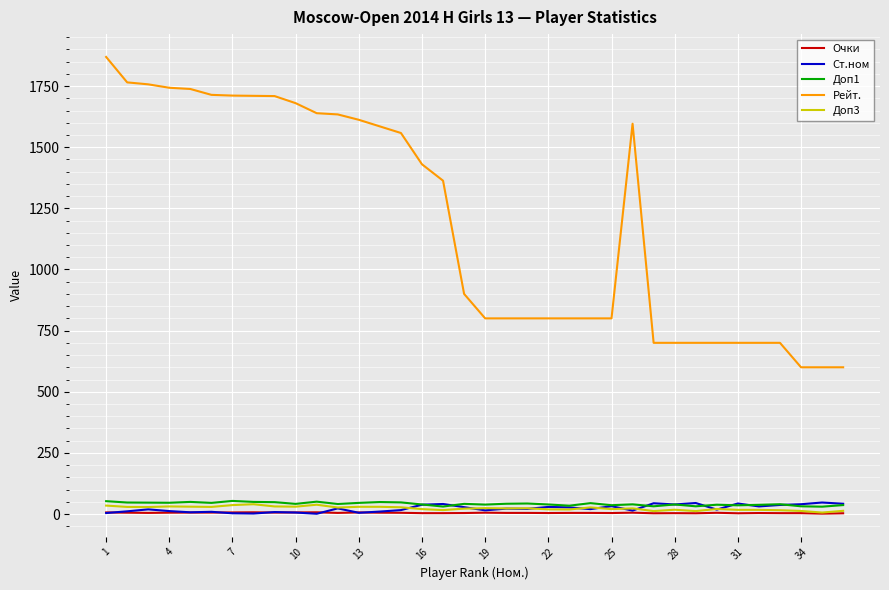

Which series has the largest total across all categories?

Рейт.